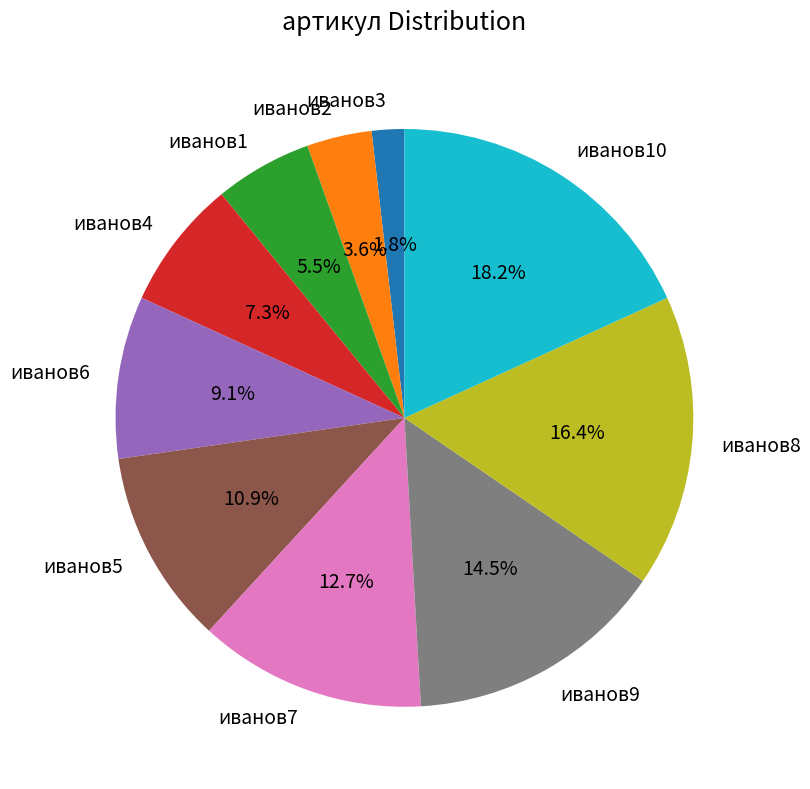

Which has a higher value, иванов2 or иванов5?

иванов5